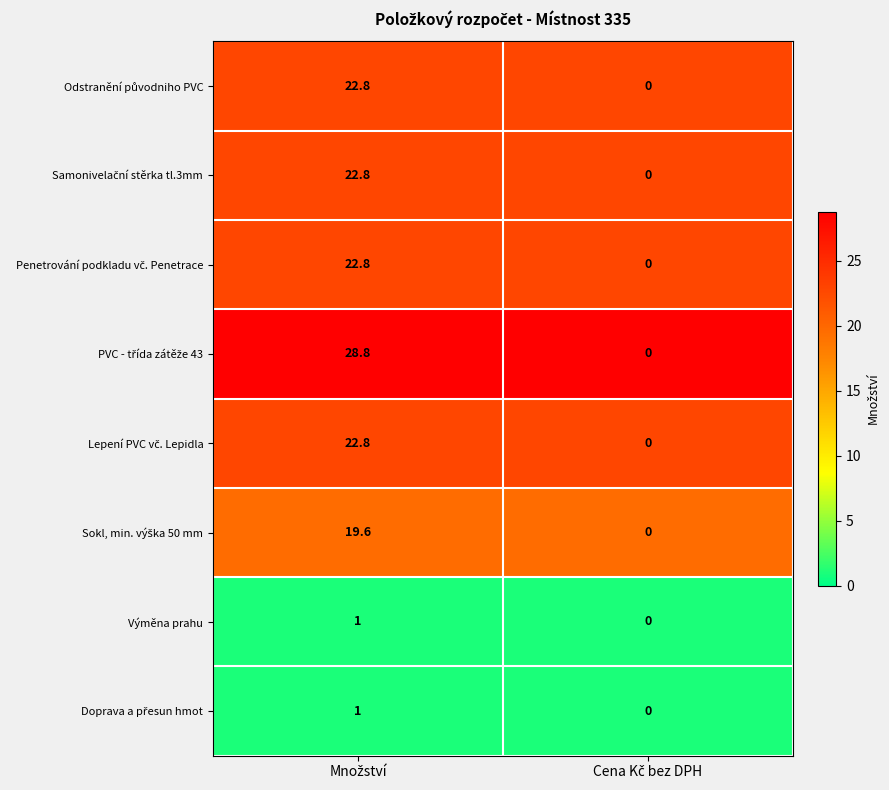

What is the greatest value displayed?

28.8